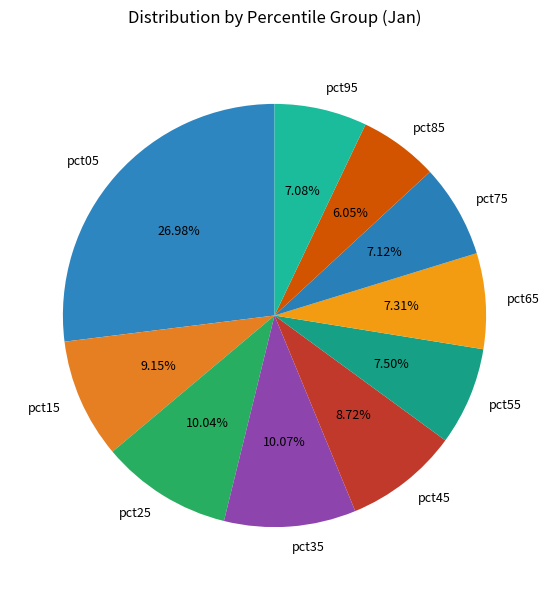

To the nearest percent, what is the average slice percentage?

10%